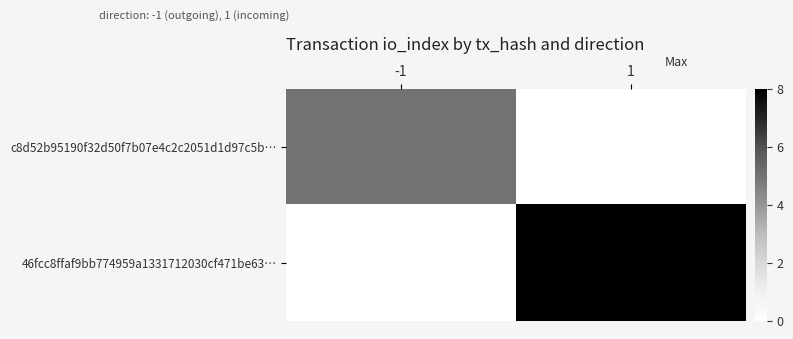

What is the total value across all series at -1?

5